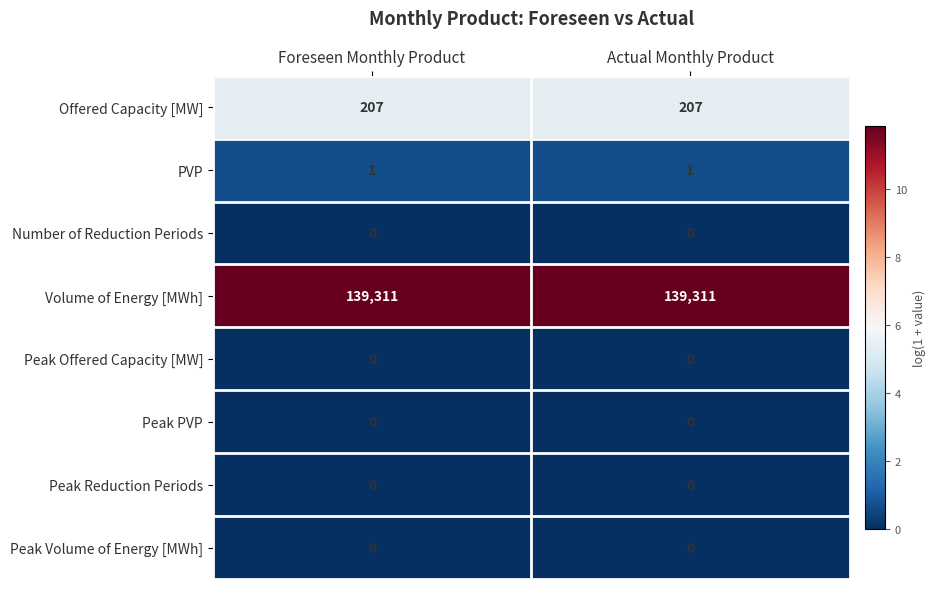

The Offered Capacity [MW] series shows 207 at Actual Monthly Product. True or false?

True